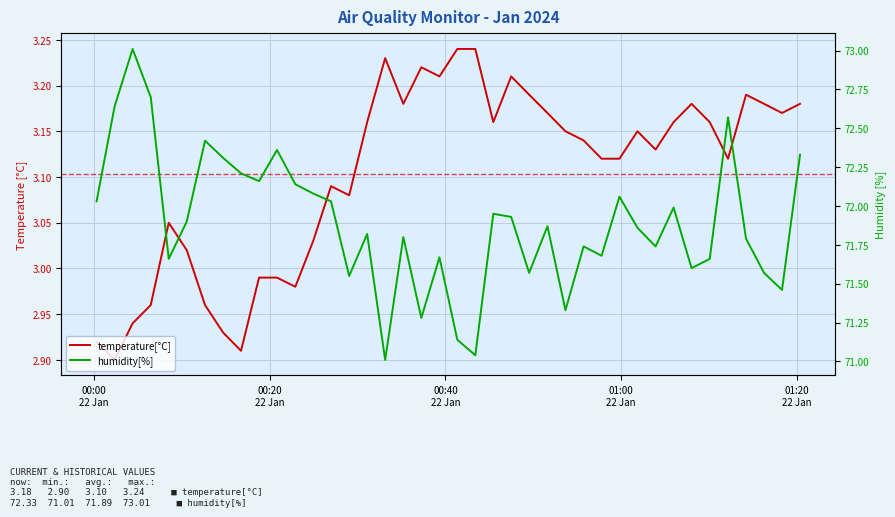

Which series has the widest spread of values?

humidity[%]